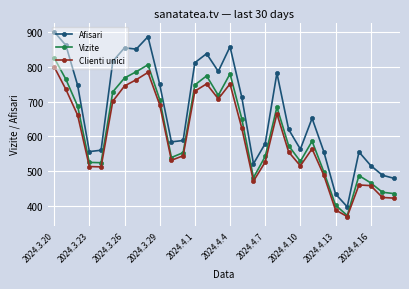

In Clienti unici, how many points are higher than both neighbors (excluding endpoints)?

6